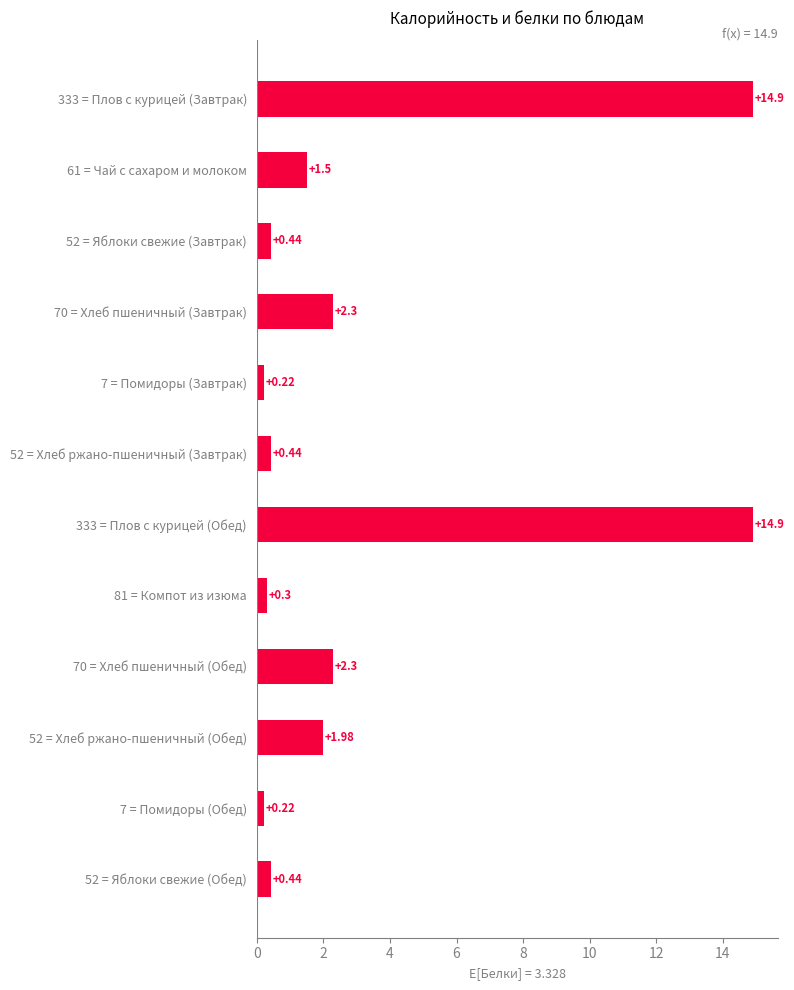

Between 52 = Яблоки свежие (Обед) and 333 = Плов с курицей (Обед), which is larger?

333 = Плов с курицей (Обед)